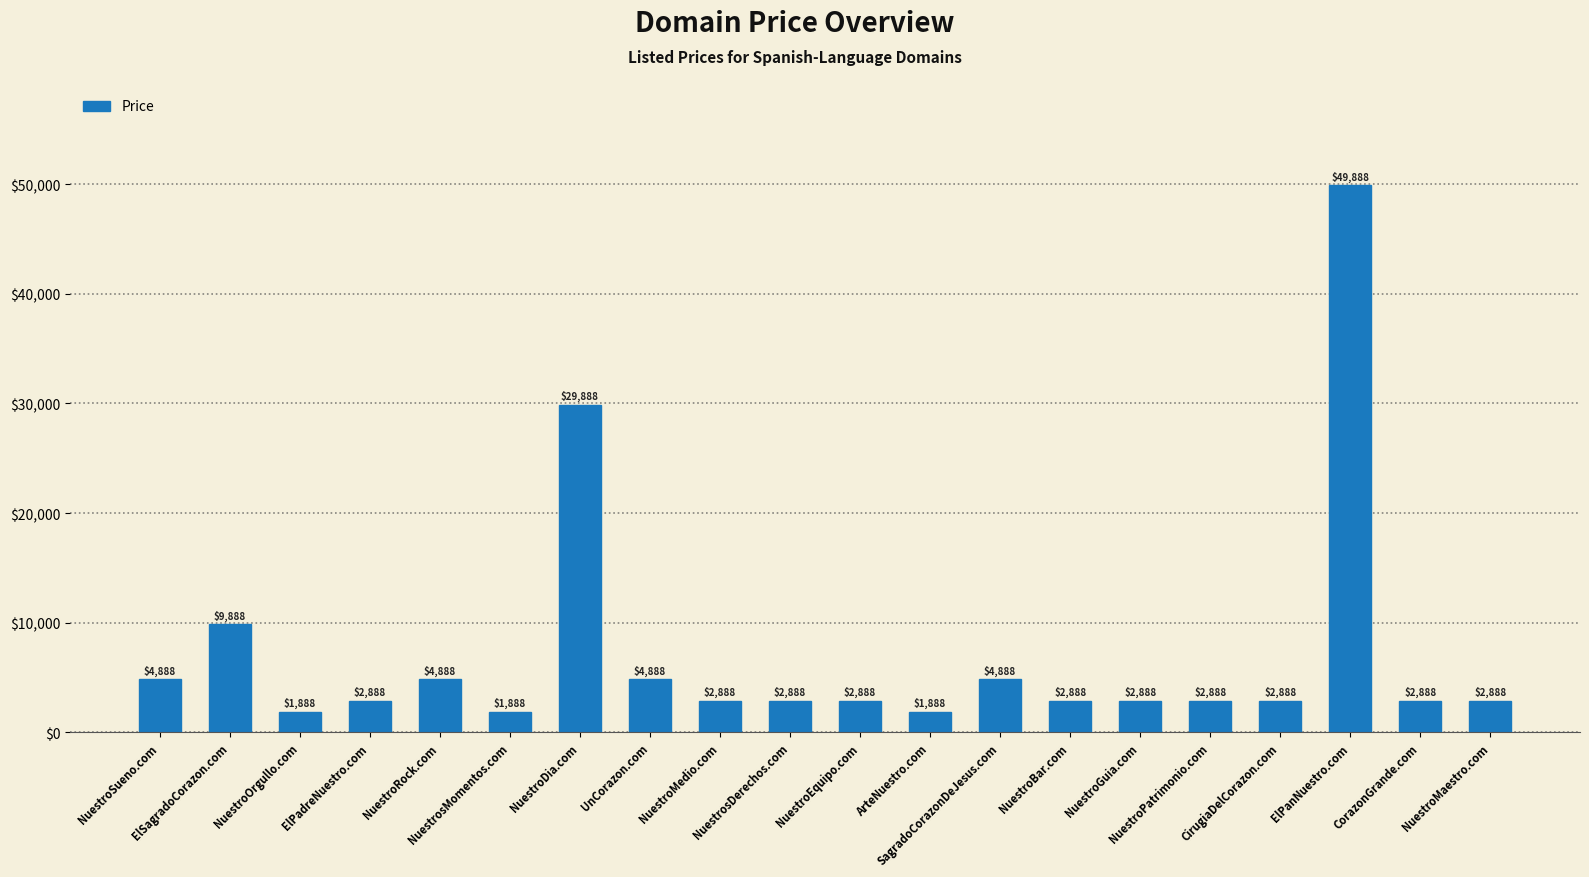

Reading right to left, what are all the values shown in this chart?

2888	2888	49888	2888	2888	2888	2888	4888	1888	2888	2888	2888	4888	29888	1888	4888	2888	1888	9888	4888